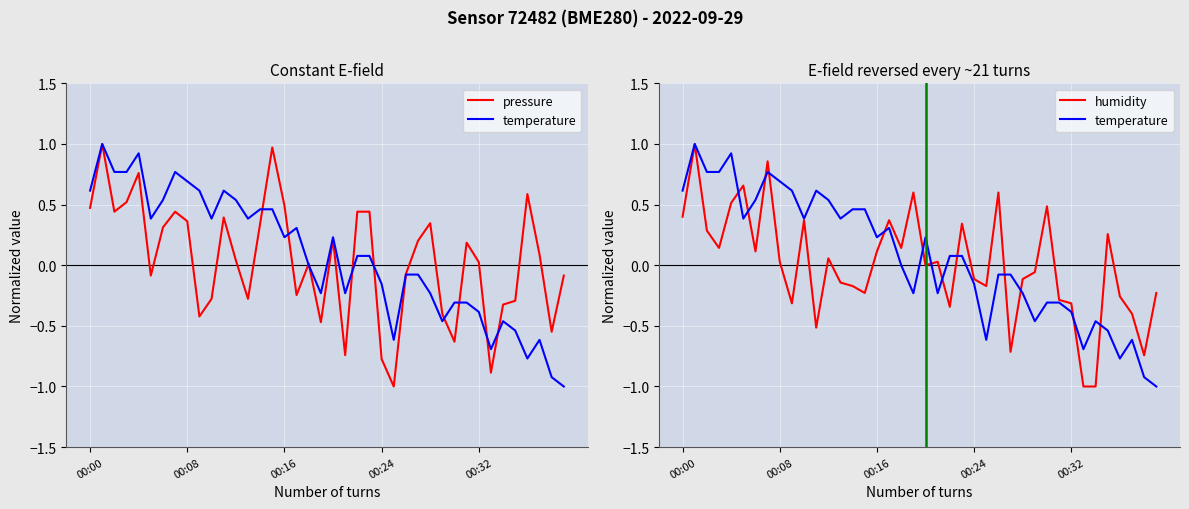

Read the humidity value at 14.

-0.2